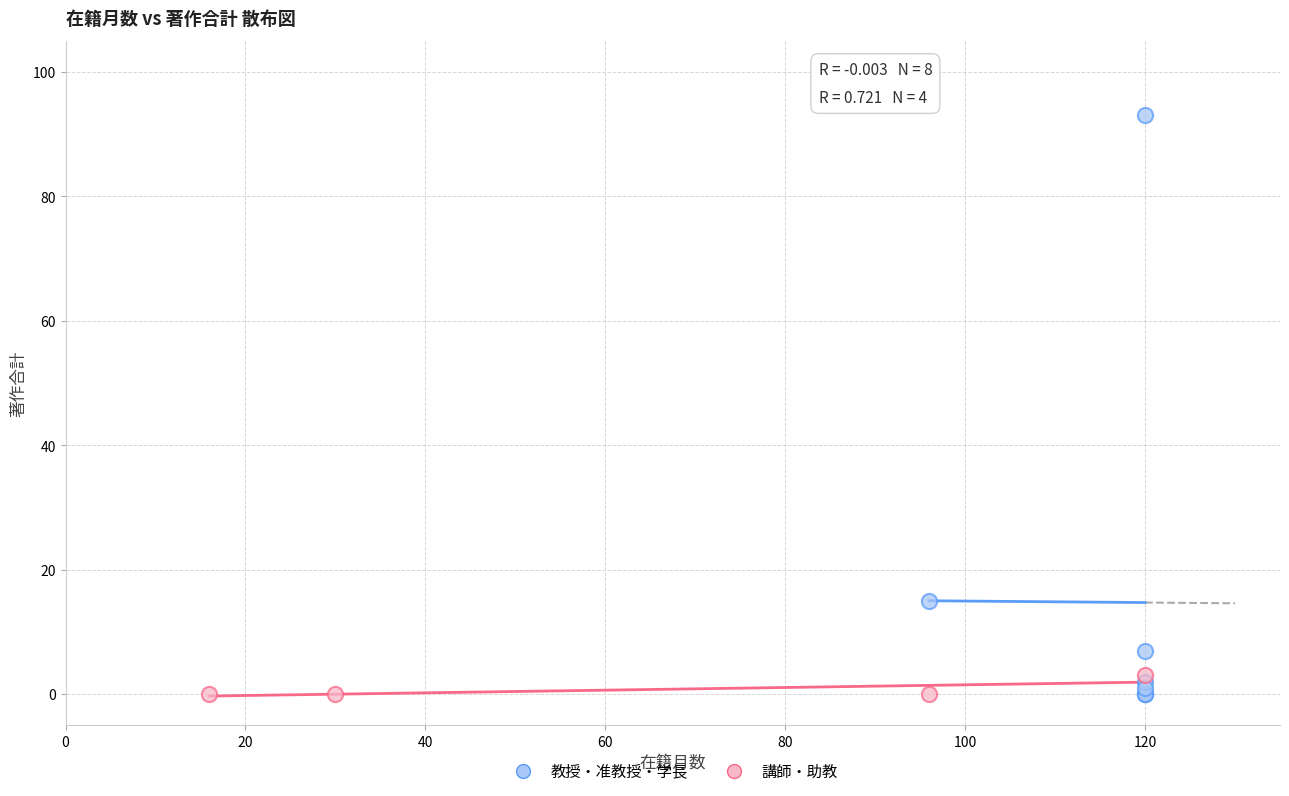

Which series contains the highest Y value?

教授・准教授・学長